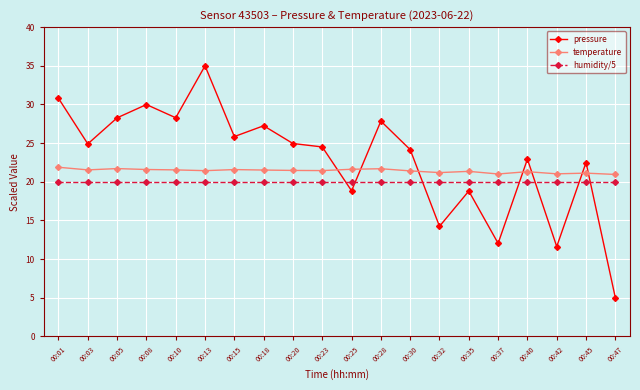

The value of humidity/5 at 00:10 is 5.3. True or false?

False